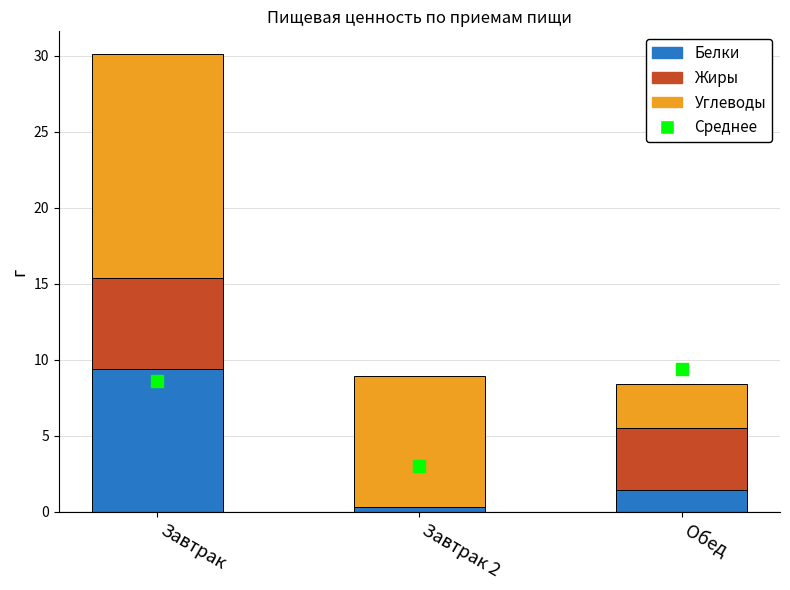

At which category is the sum across all series the highest?

Завтрак